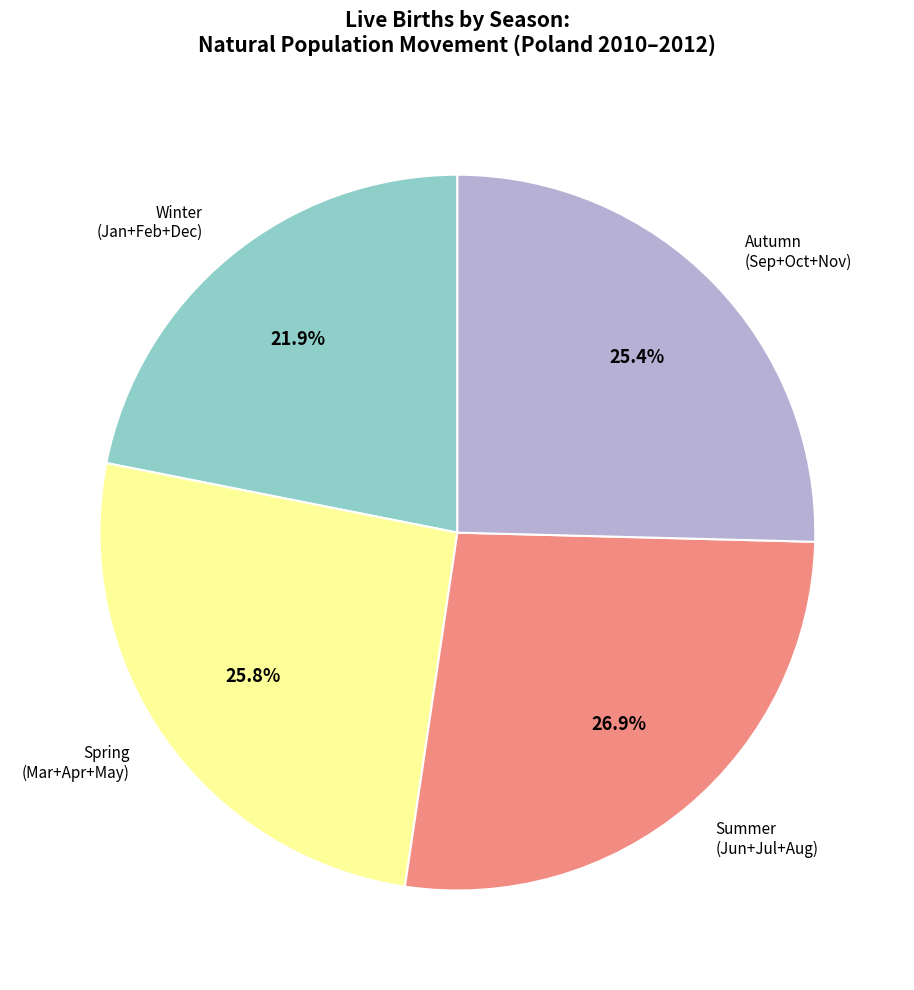

Does any single category account for the majority?

No